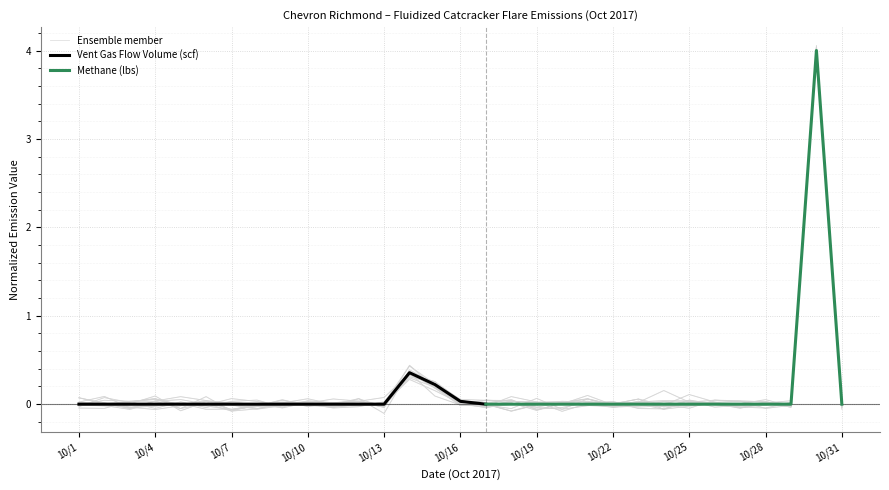

True or false: Sulfur Dioxide (lbs) has more than 0 points higher than both neighbors.

True